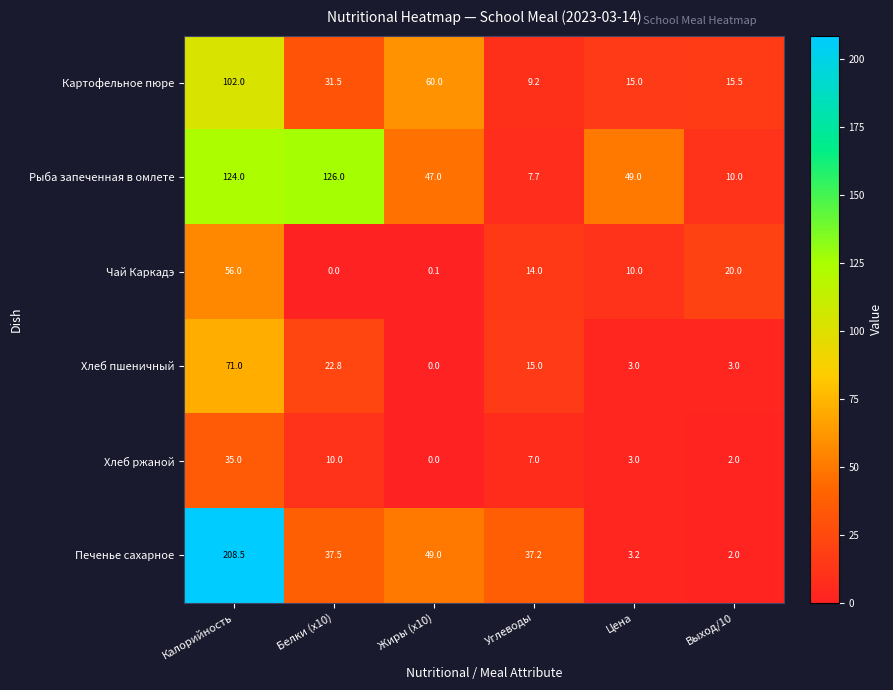

At which label does Хлеб пшеничный first exceed 15?

Калорийность